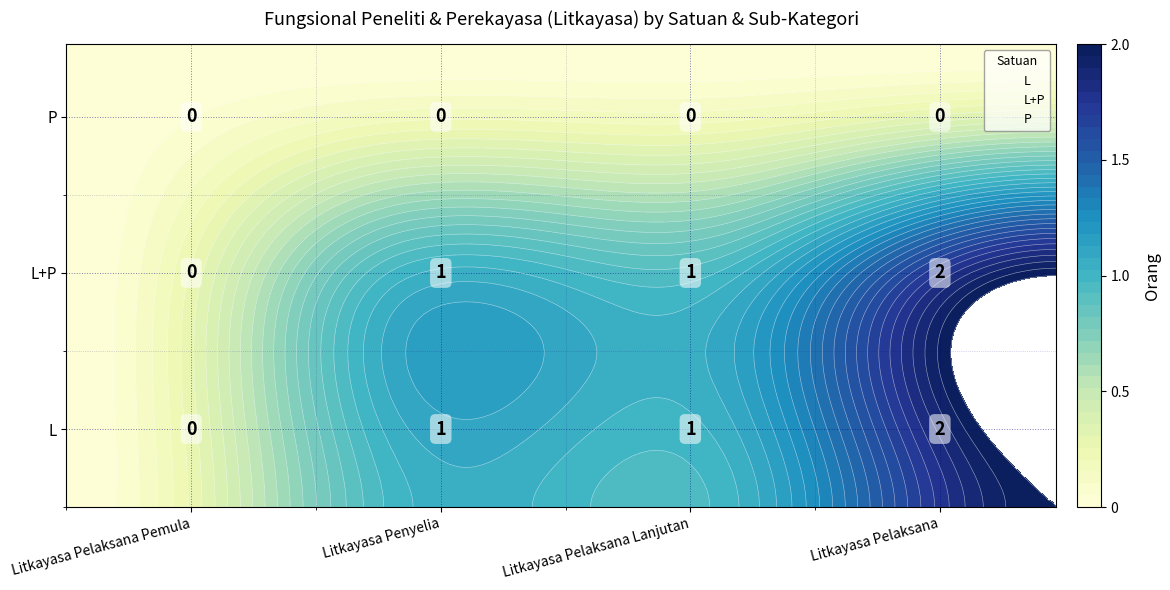

List the series in order of their peak value, highest first.

L, L+P, P